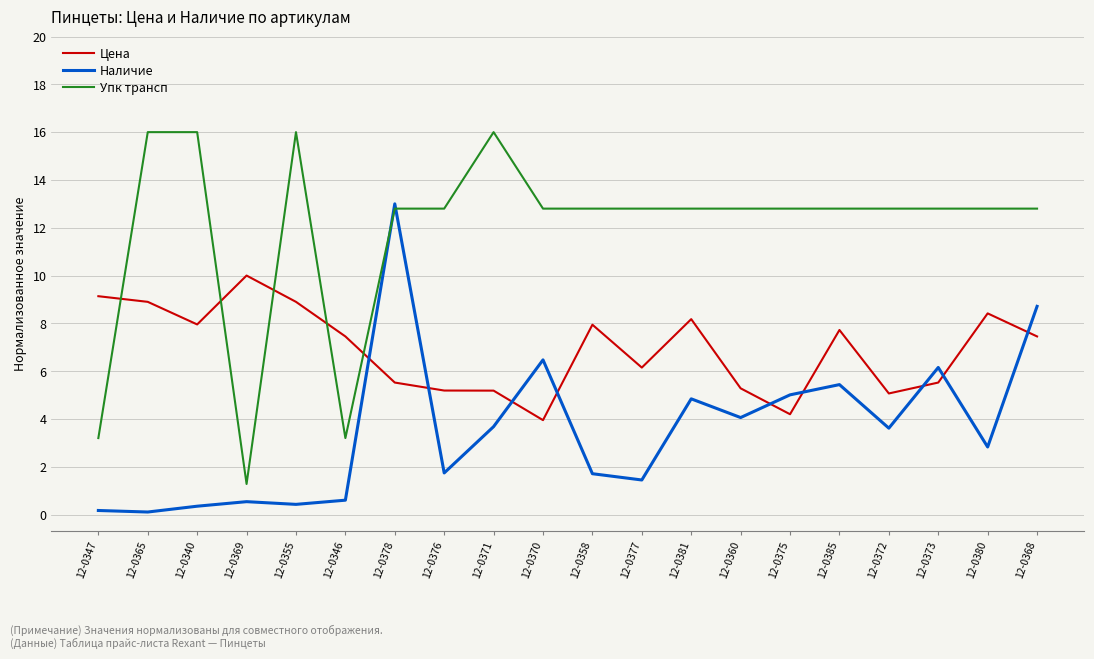

What is the minimum value for Упк трансп?

1.3